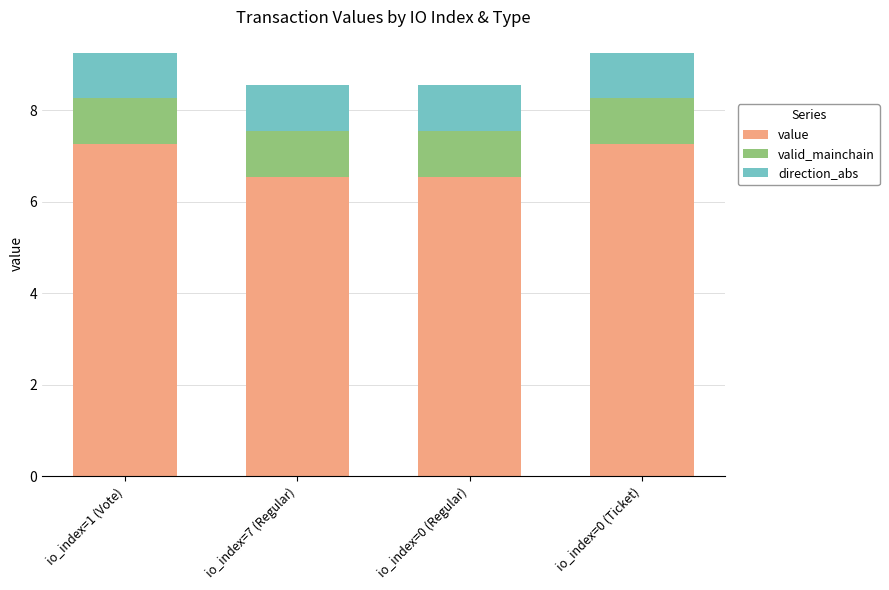

The value of value at io_index=0 (Ticket) is 11.5. True or false?

False